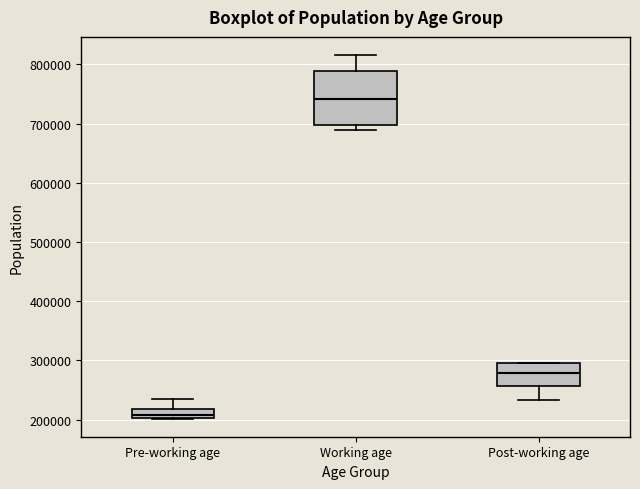

Where is the lower edge of the box for Post-working age on the y-axis? The values are not printed on the chart, so give them approximately, as read against the axis.

260000